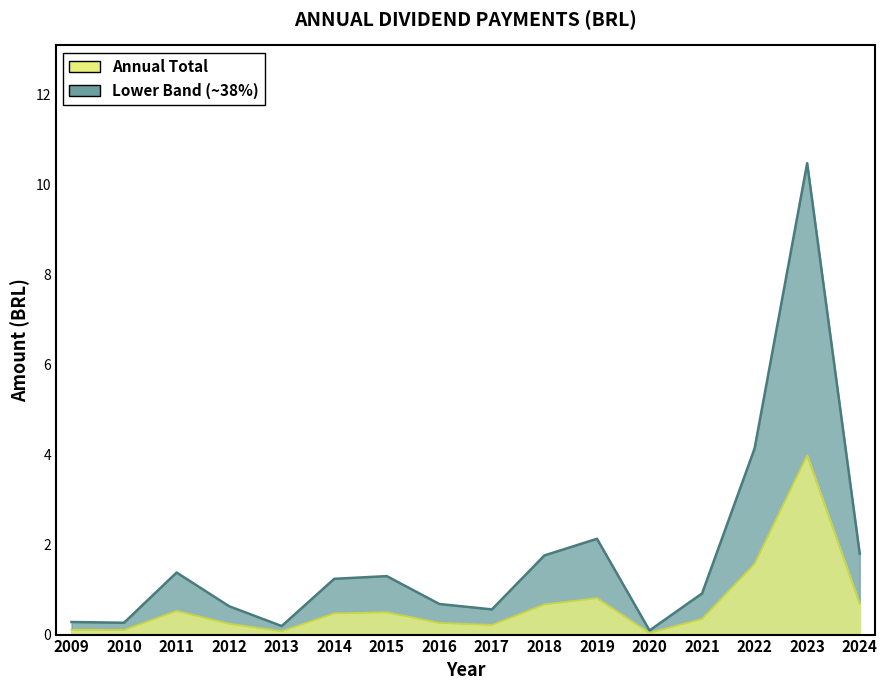

Which label corresponds to the largest value in the chart?

2023